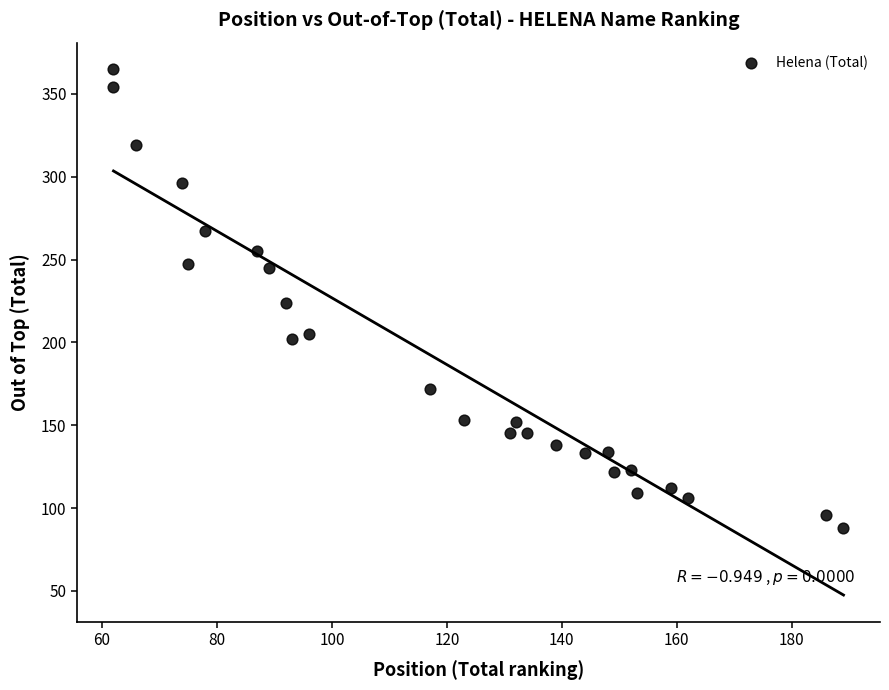

What is the range of Y values (max minus min)?

277